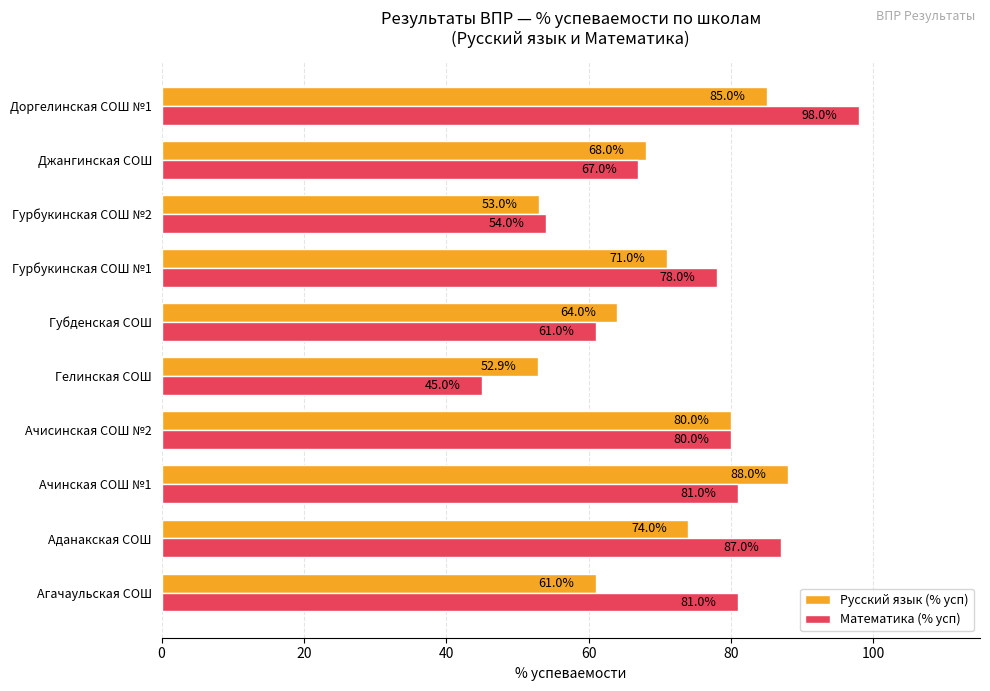

At which label is Математика (% усп) closest to 71?

Джангинская СОШ